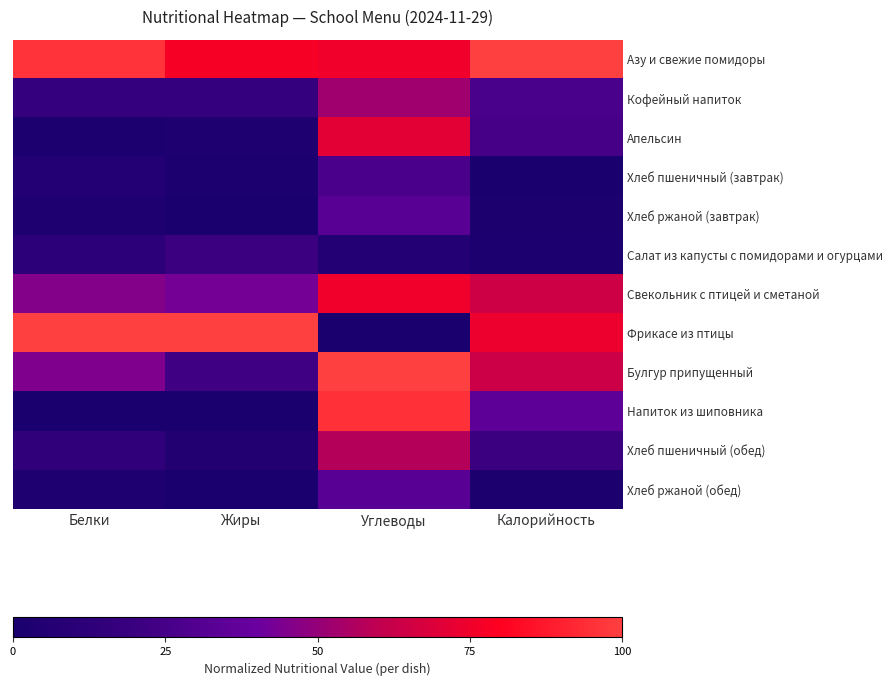

Which label corresponds to the smallest value in the chart?

Калорийность